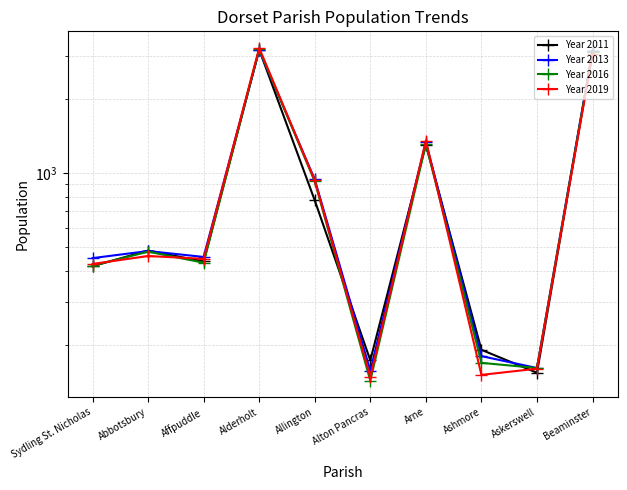

What is the sum of all Year 2011 values?

10255